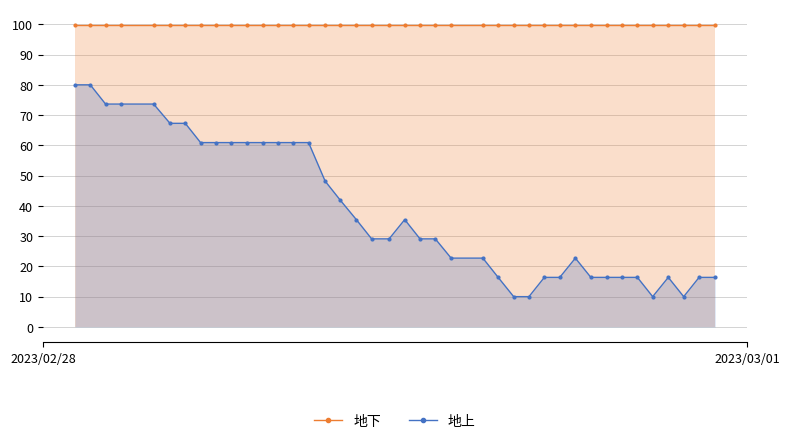

What are all the series names shown in the legend?

地下, 地上